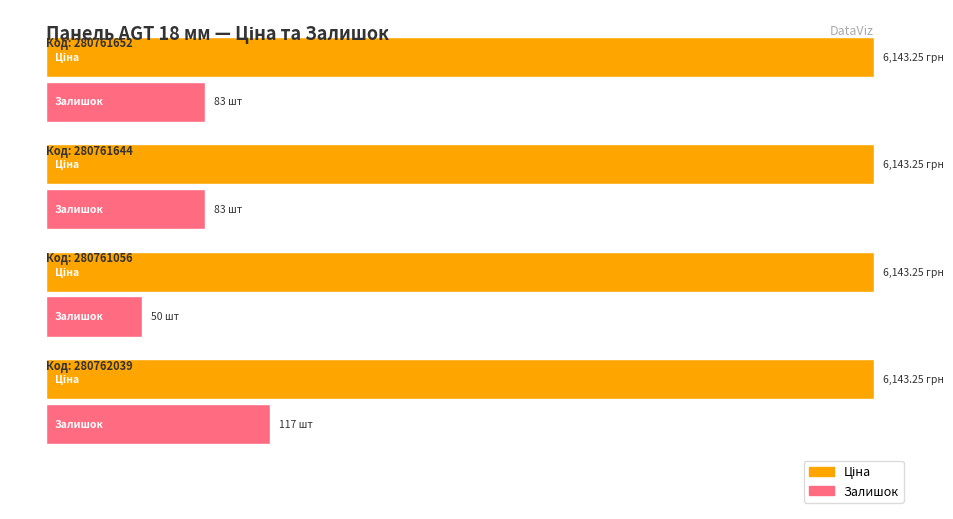

The value of Залишок at 280761056 is 22.1. True or false?

False